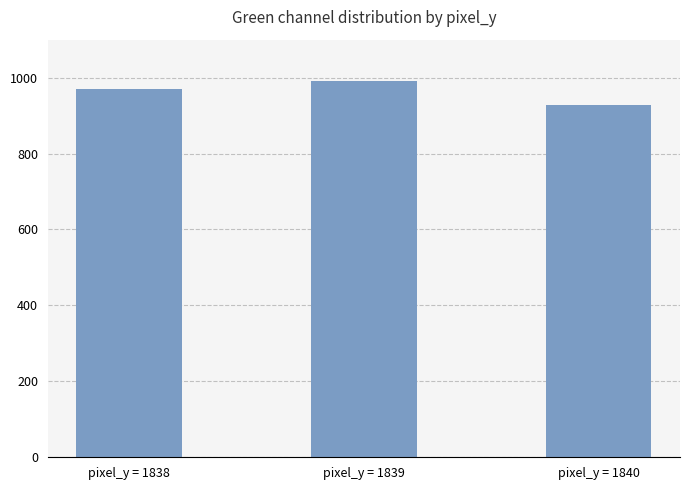

List the labels in order of value, largest first.

pixel_y = 1839, pixel_y = 1838, pixel_y = 1840